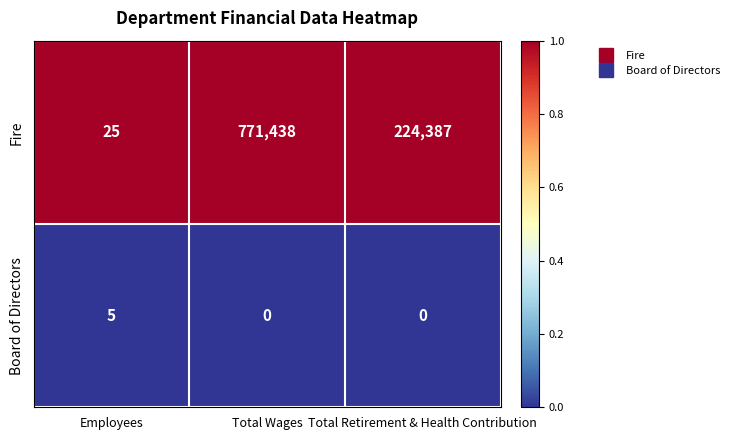

At Total Retirement & Health Contribution, list the series in order from smallest to largest.

Board of Directors, Fire